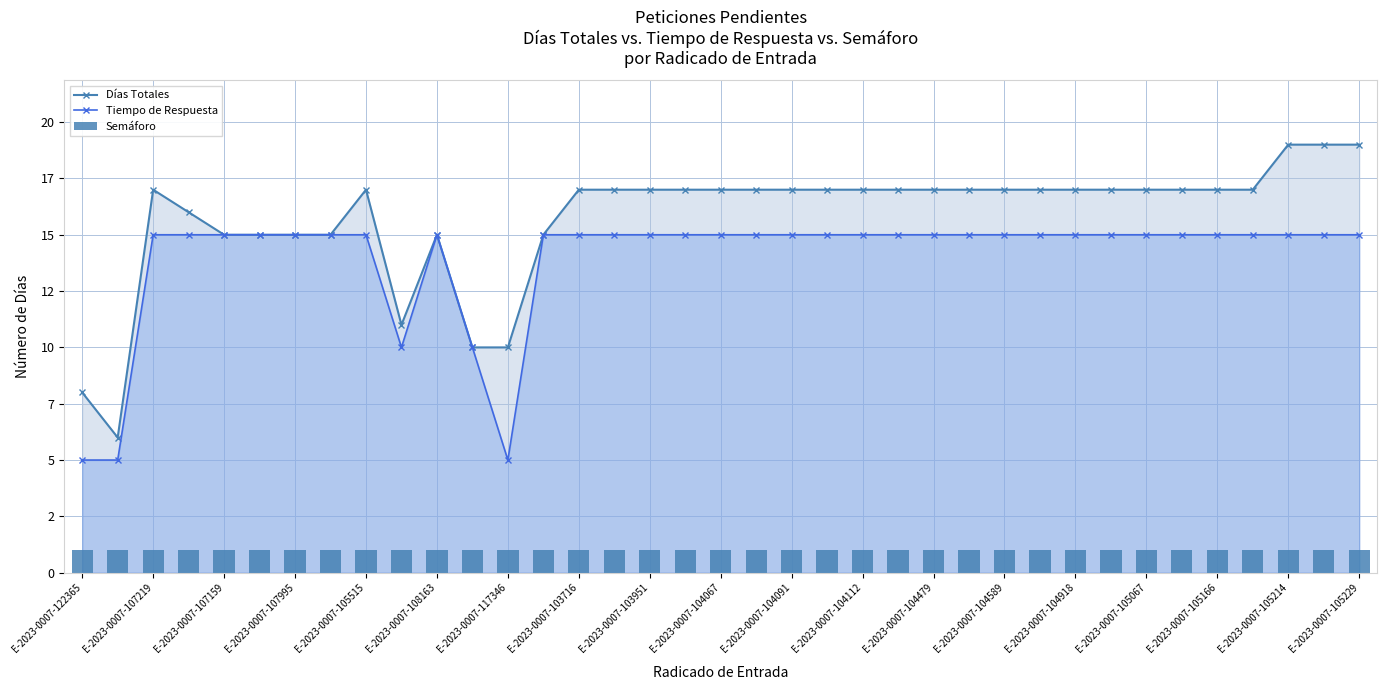

Reading left to right, what are all the values shown in this chart?

Días Totales: 8	6	17	16	15	15	15	15	17	11	15	10	10	15	17	17	17	17	17	17	17	17	17	17	17	17	17	17	17	17	17	17	17	17	19	19	19
Tiempo de Respuesta: 5	5	15	15	15	15	15	15	15	10	15	10	5	15	15	15	15	15	15	15	15	15	15	15	15	15	15	15	15	15	15	15	15	15	15	15	15
Semáforo: 1	1	1	1	1	1	1	1	1	1	1	1	1	1	1	1	1	1	1	1	1	1	1	1	1	1	1	1	1	1	1	1	1	1	1	1	1